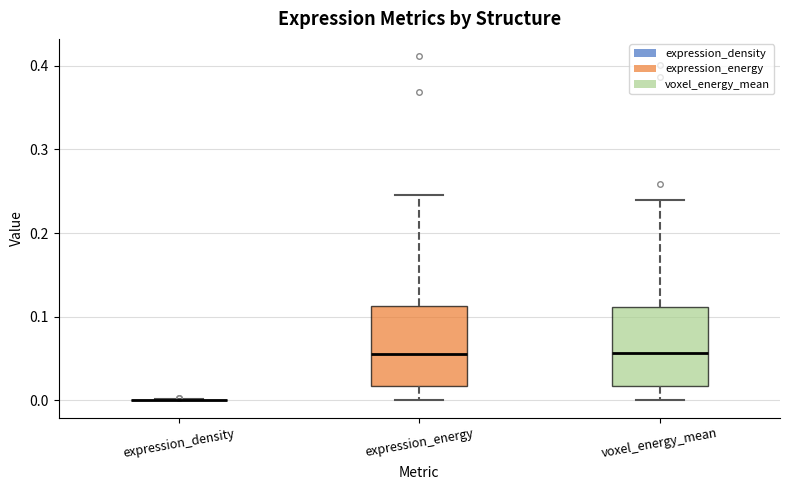

Reading left to right, transcribe this box plot: for each box, give where its median line is, the range the box spans, and where its two whiskers end, as read against the y-axis. The values are not printed on the chart, so give them approximately, as read against the axis.

expression_density: box collapsed to a line at 0.00, whiskers 0.00 to 0.00
expression_energy: median 0.06, box 0.02 to 0.11, whiskers 0.00 to 0.25
voxel_energy_mean: median 0.06, box 0.02 to 0.11, whiskers 0.00 to 0.24